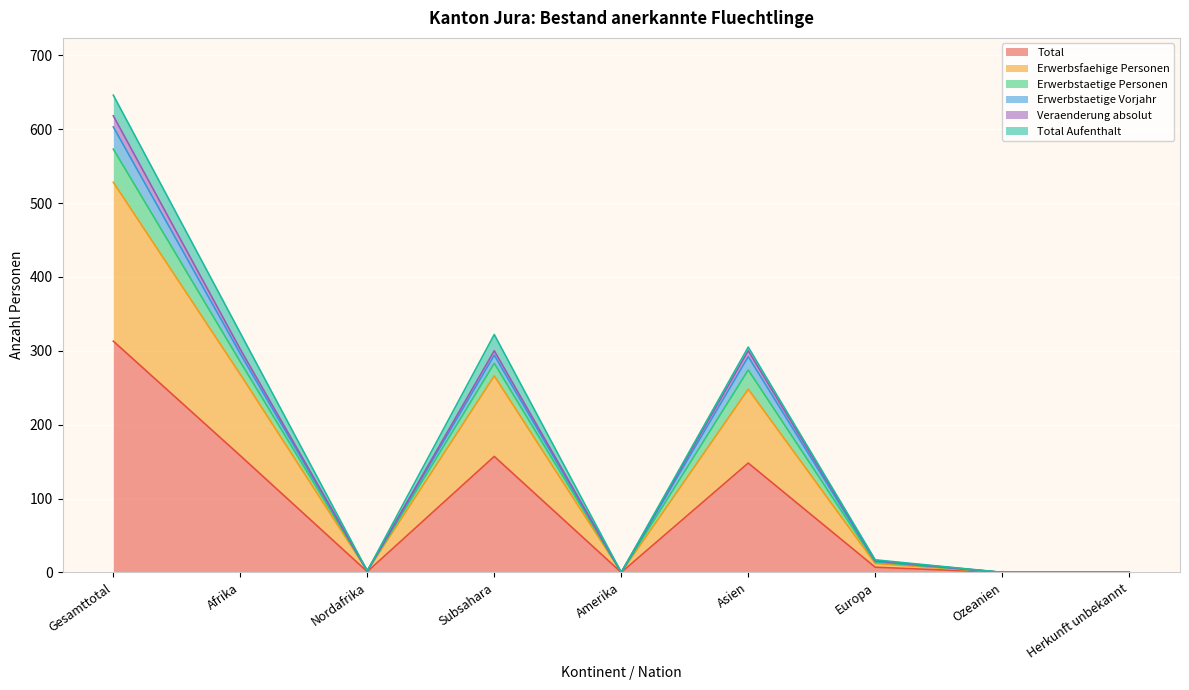

How many lines are shown in the chart?

6